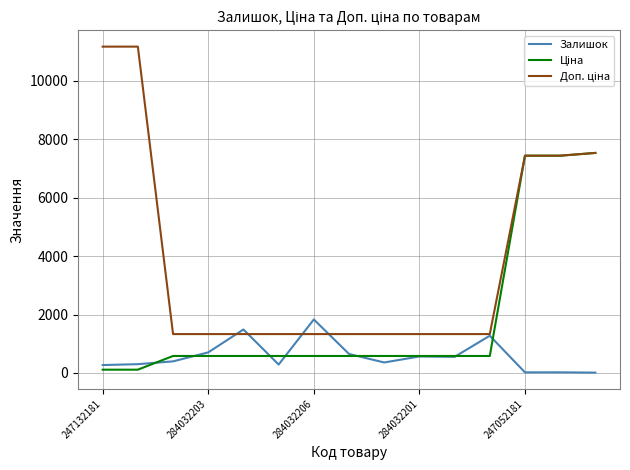

What is the maximum value for Залишок?

1830.0